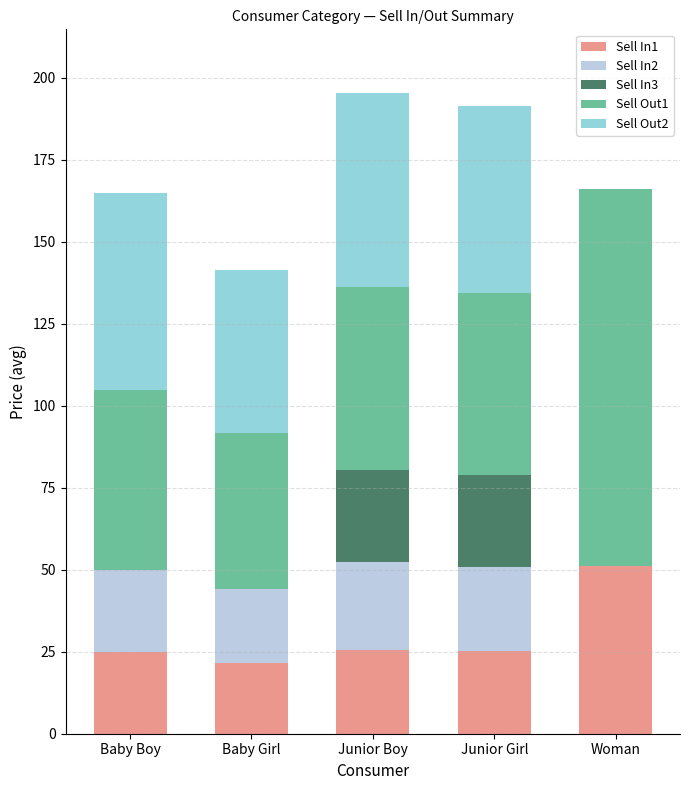

Are the bars grouped side by side (vs. stacked)?

No